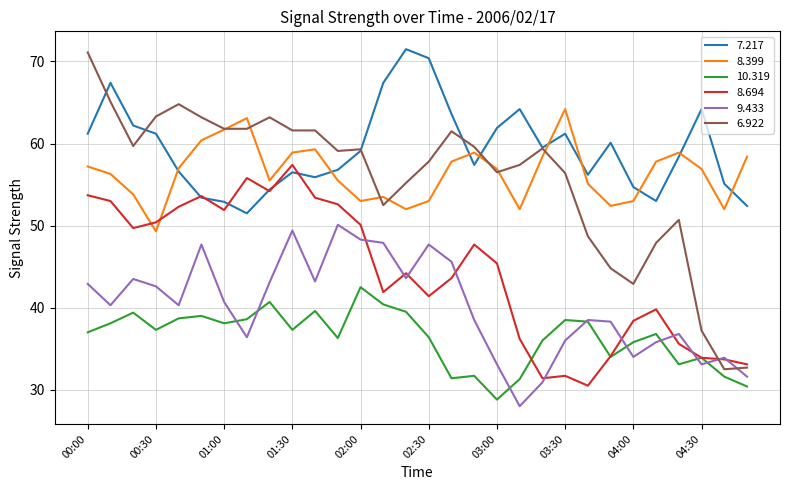

What is the maximum value for 6.922?

71.1